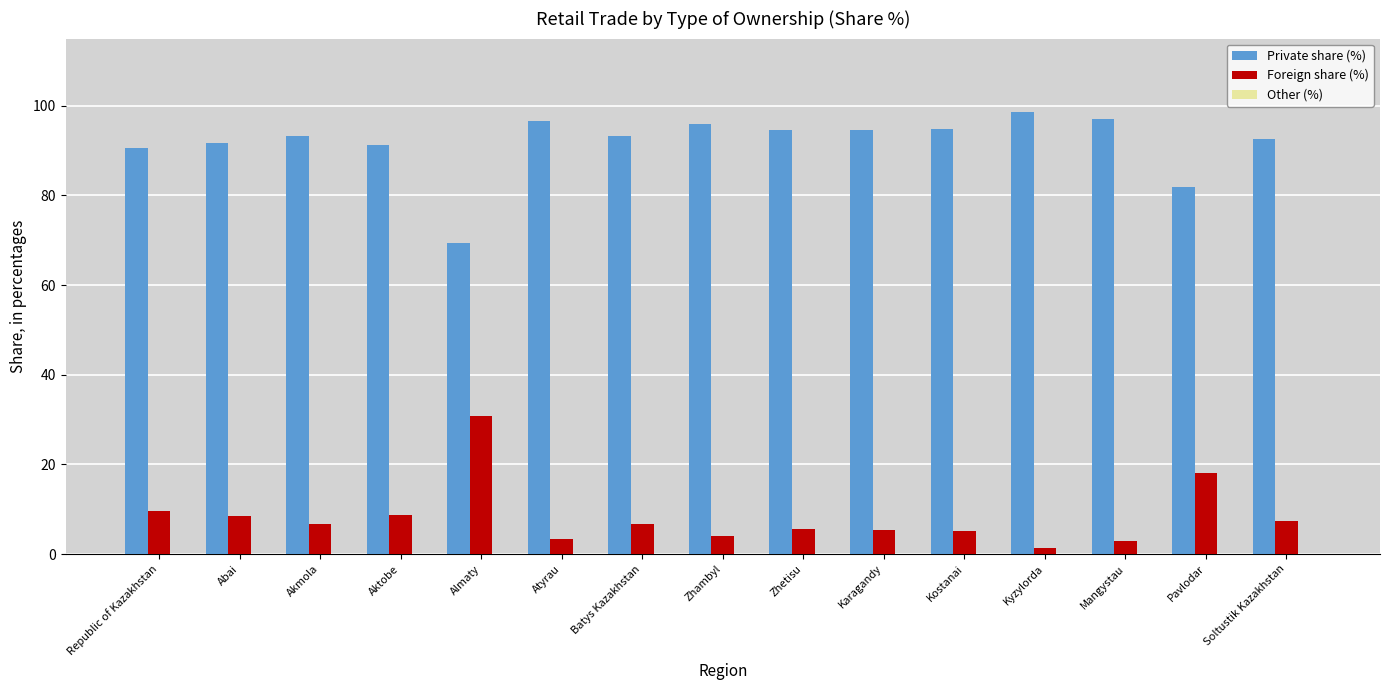

What is the highest value of the Private share (%) series?

98.6